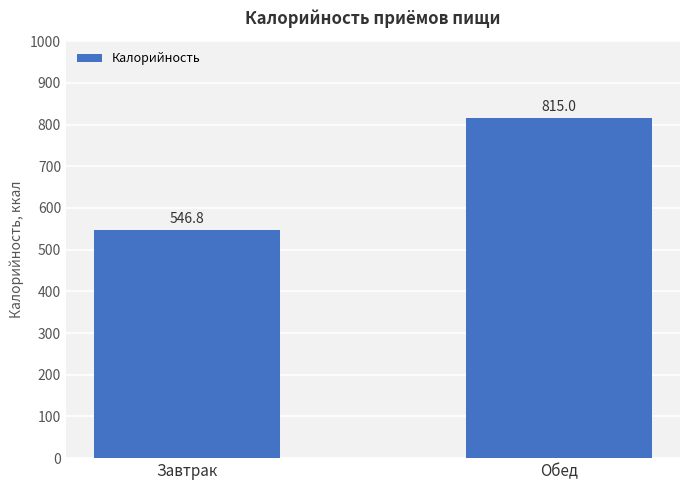

What is the smallest value displayed?

546.8